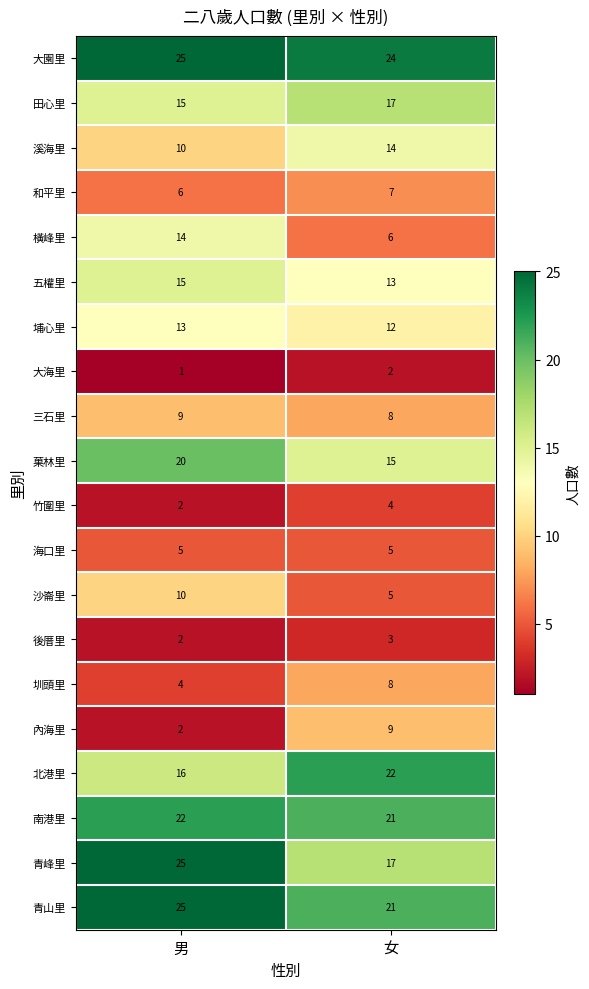

Read the 海口里 value at 男.

5